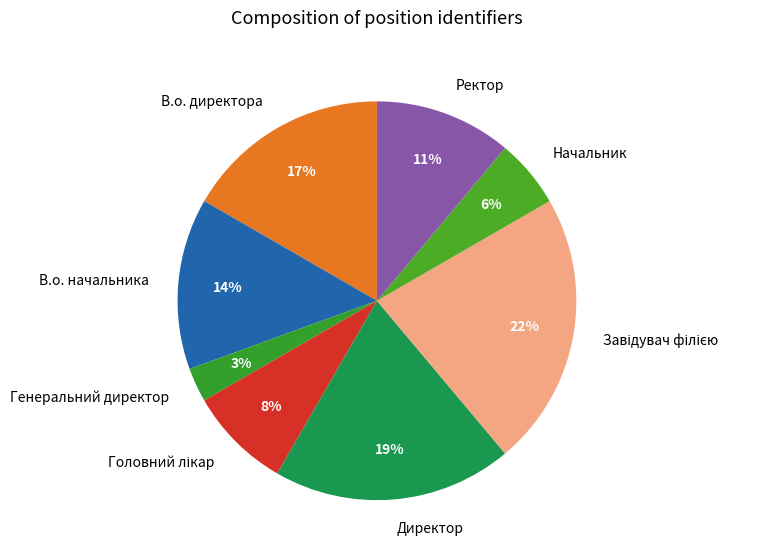

Is it true that В.о. директора is 7% of the pie?

False